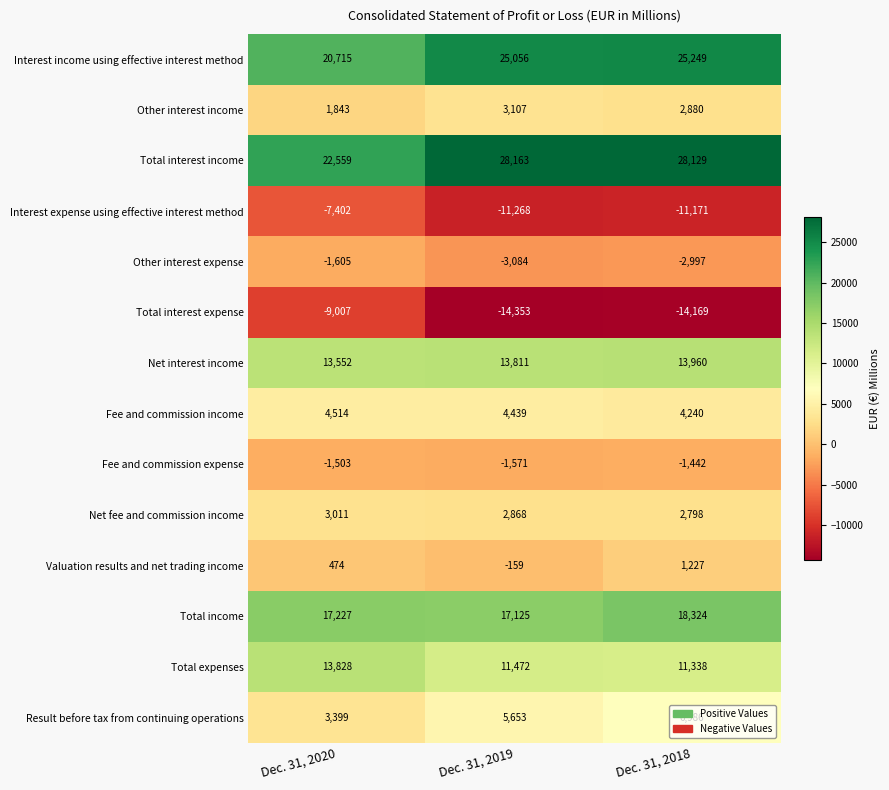

Which label corresponds to the smallest value in the chart?

Dec. 31, 2019